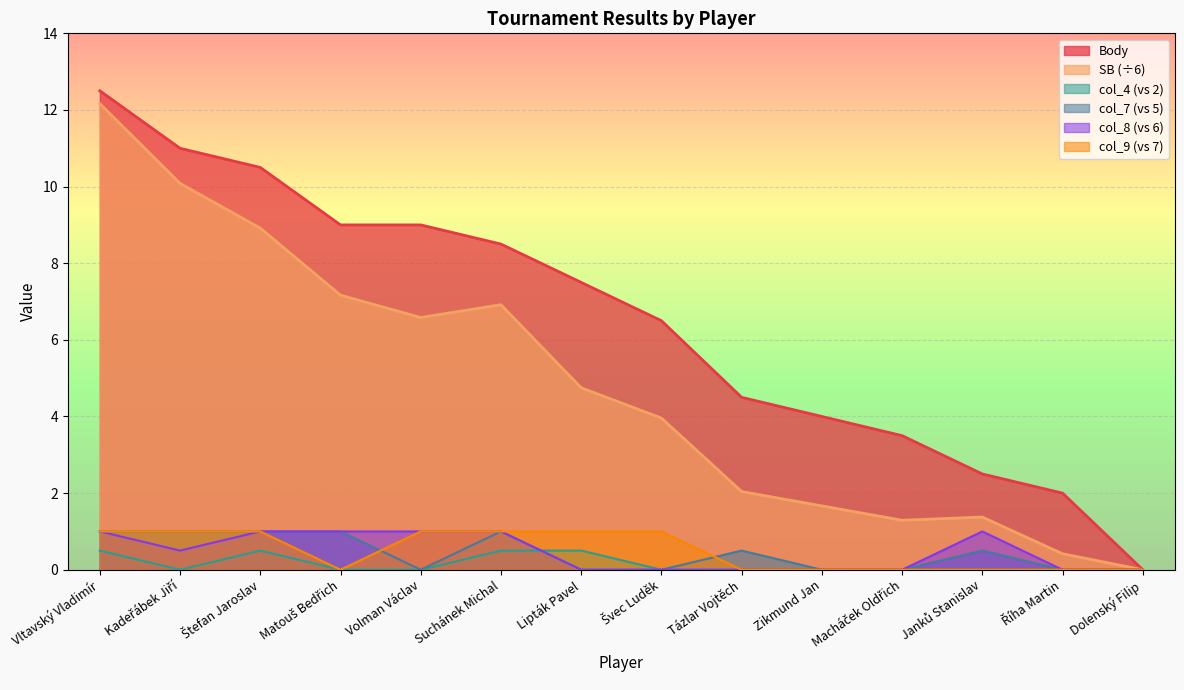

Rank the series at Macháček Oldřich from highest to lowest value.

Body, SB, col_4 (vs 2), col_7 (vs 5), col_8 (vs 6), col_9 (vs 7)